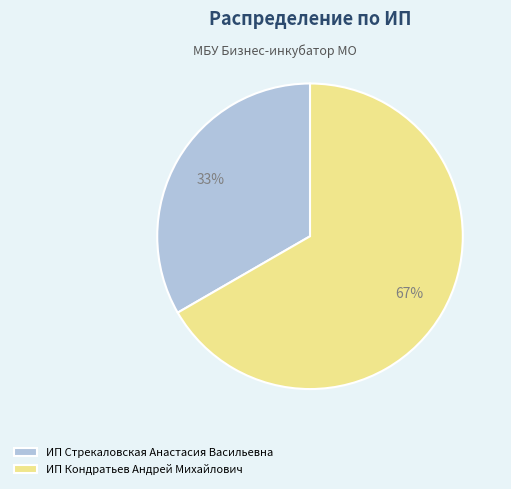

Count the number of slices in the pie.

2